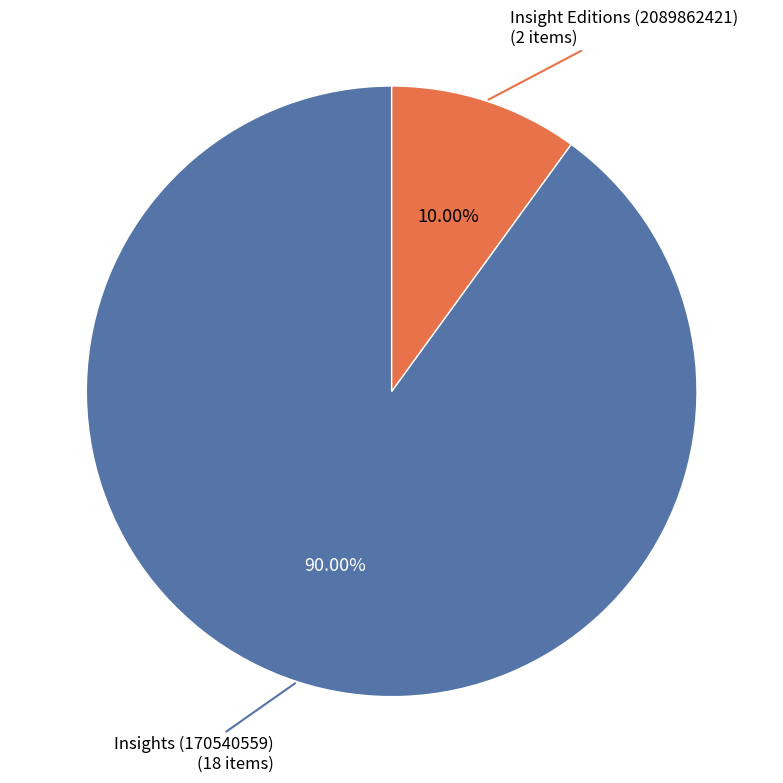

Does any single category account for the majority?

Yes